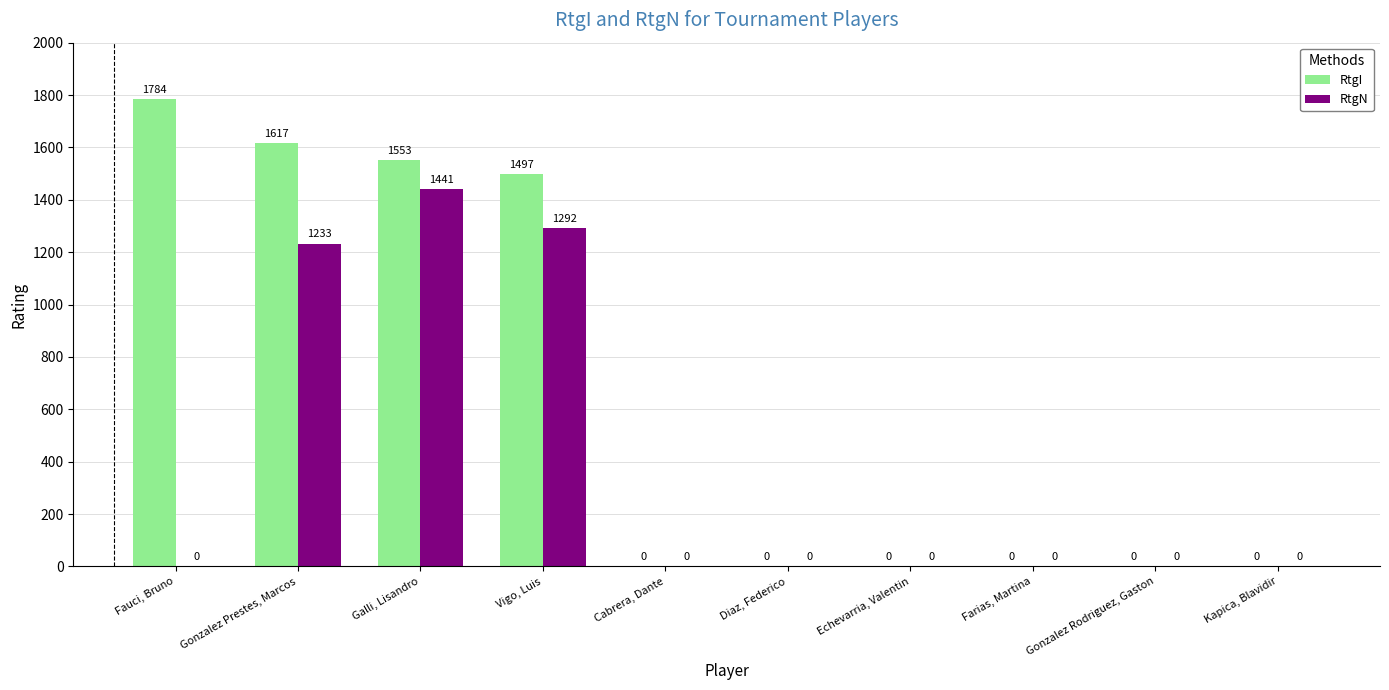

True or false: RtgN has a value of 1441 at Galli, Lisandro.

True